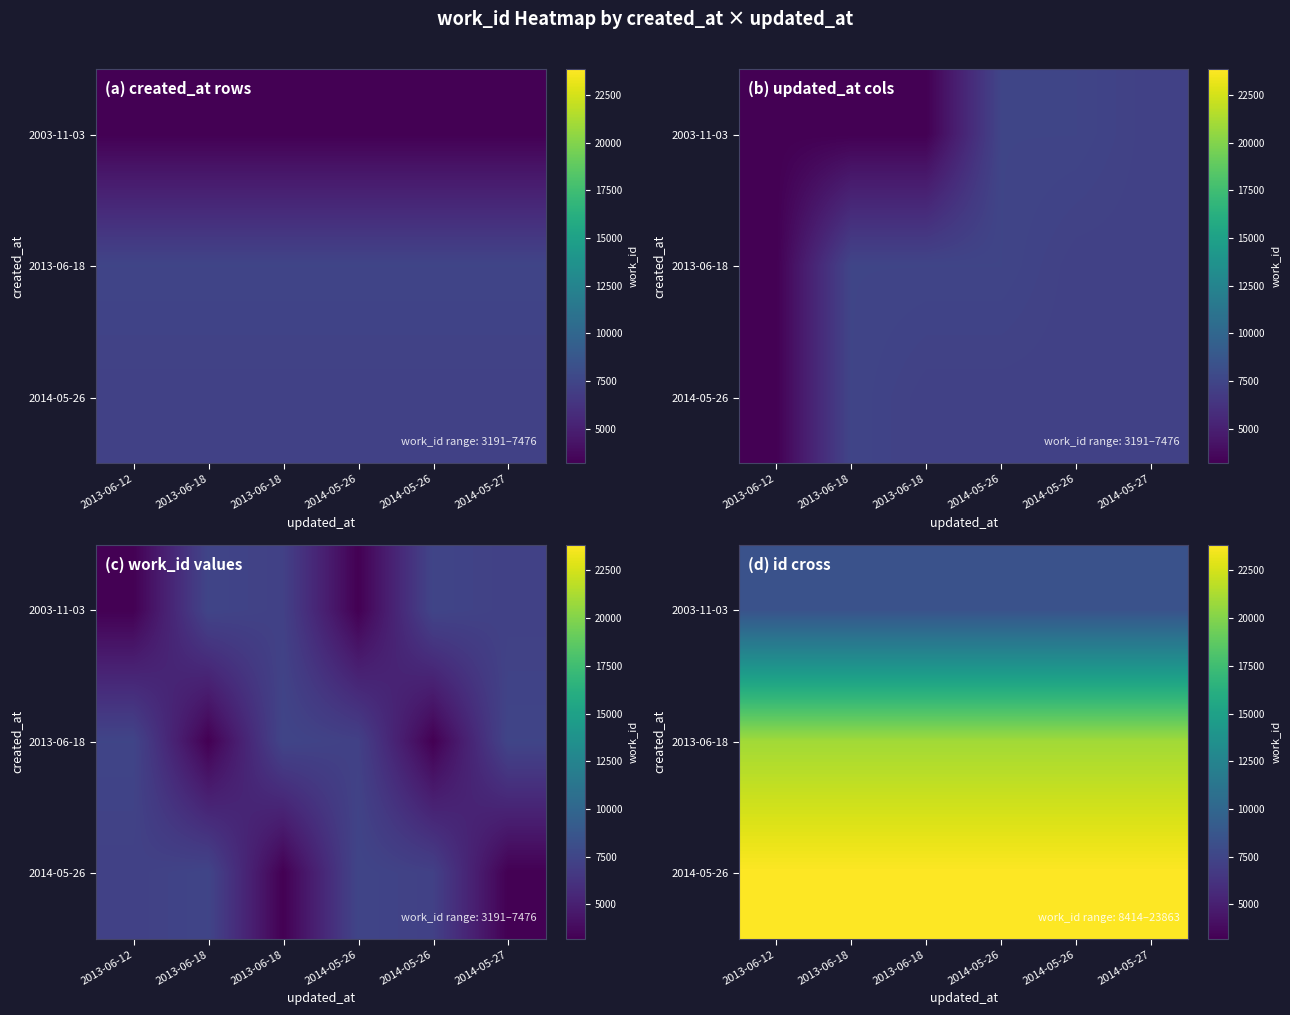

True or false: 2013-06-18 has a value of 11314 at 2014-05-26.

False